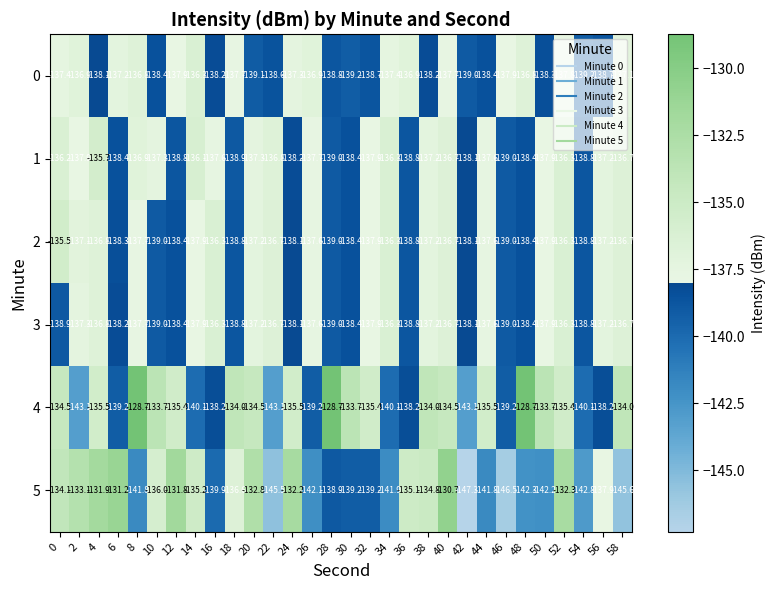

Which series has the widest spread of values?

5